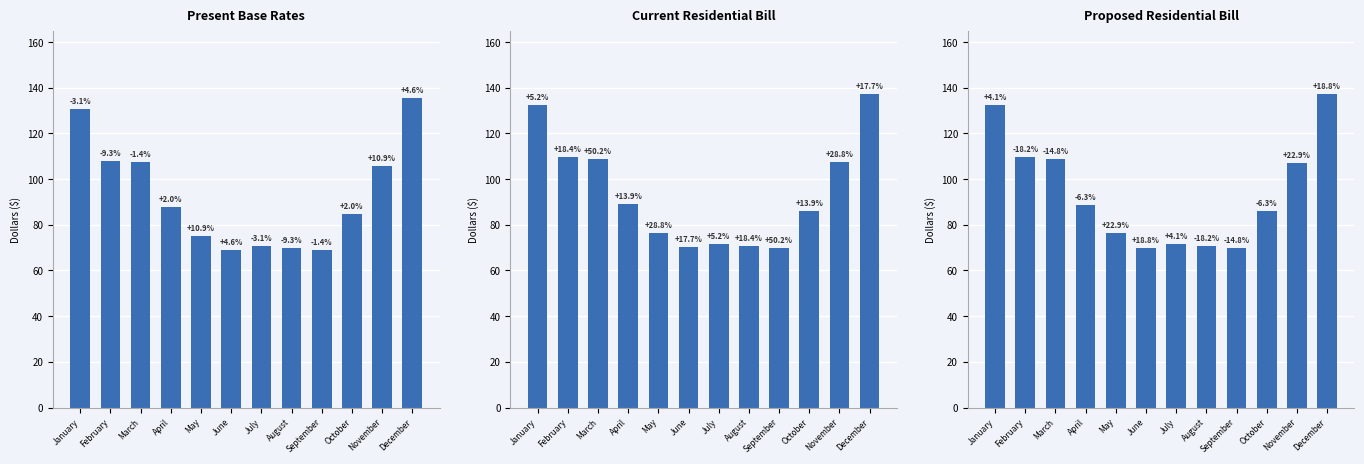

How many data points in Proposed Residential Bill are less than 88?

6